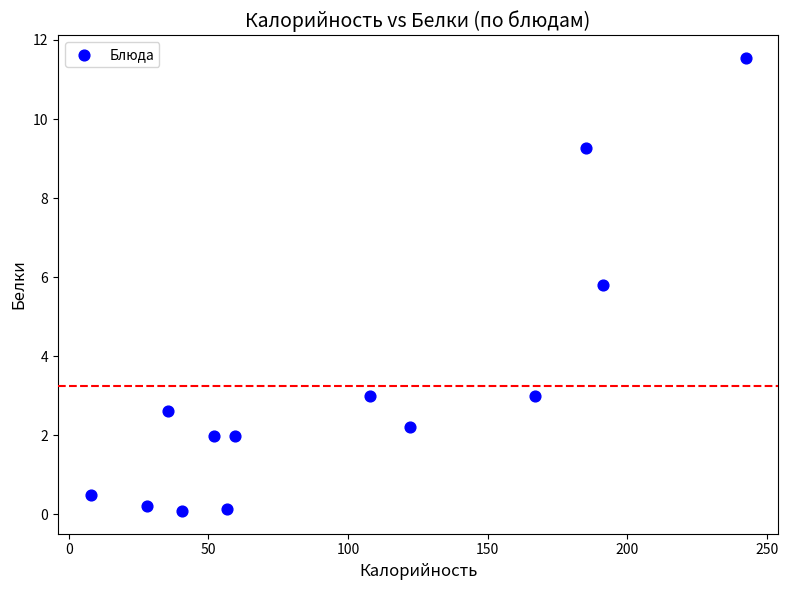

What Y value in the scatter plot is closest to 5?

5.8